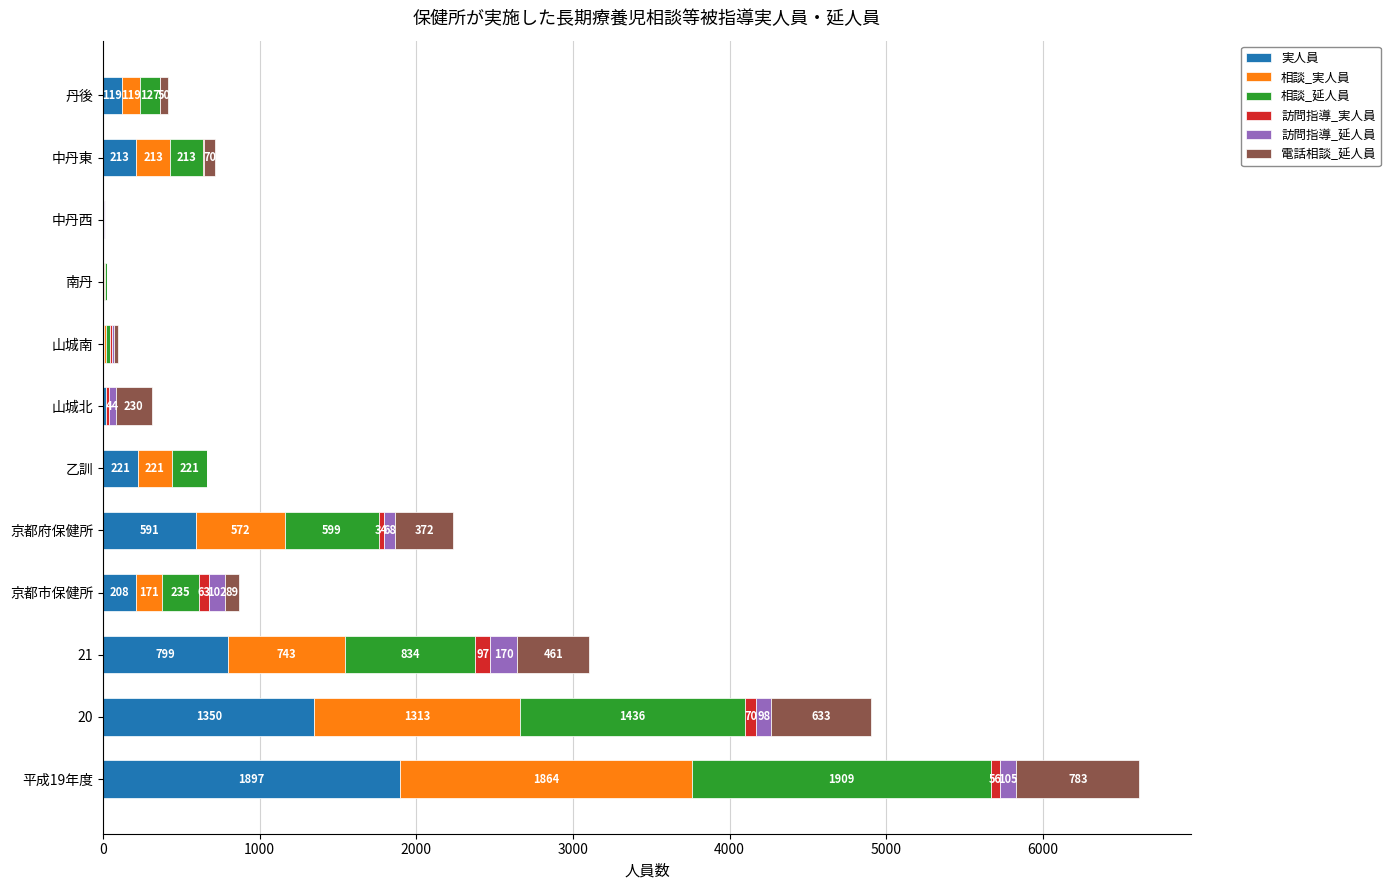

What is the total value across all series at 山城北?

312